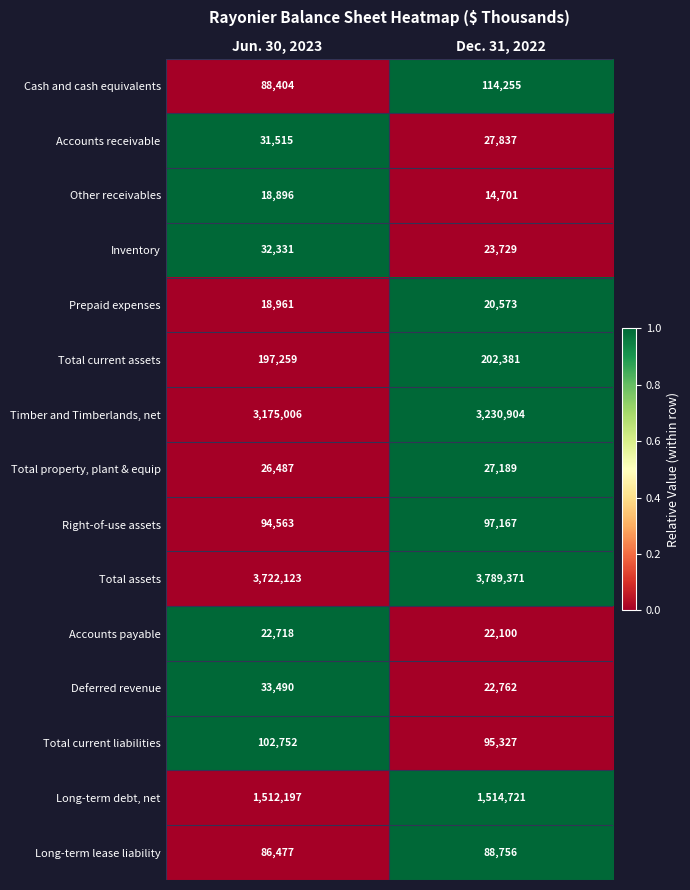

Reading left to right, transcribe all the data shown in this chart.

Cash and cash equivalents: Jun. 30, 2023=88404	Dec. 31, 2022=114255
Accounts receivable: Jun. 30, 2023=31515	Dec. 31, 2022=27837
Other receivables: Jun. 30, 2023=18896	Dec. 31, 2022=14701
Inventory: Jun. 30, 2023=32331	Dec. 31, 2022=23729
Prepaid expenses: Jun. 30, 2023=18961	Dec. 31, 2022=20573
Total current assets: Jun. 30, 2023=197259	Dec. 31, 2022=202381
Timber and Timberlands, net: Jun. 30, 2023=3175006	Dec. 31, 2022=3230904
Total property, plant & equip: Jun. 30, 2023=26487	Dec. 31, 2022=27189
Right-of-use assets: Jun. 30, 2023=94563	Dec. 31, 2022=97167
Total assets: Jun. 30, 2023=3722123	Dec. 31, 2022=3789371
Accounts payable: Jun. 30, 2023=22718	Dec. 31, 2022=22100
Deferred revenue: Jun. 30, 2023=33490	Dec. 31, 2022=22762
Total current liabilities: Jun. 30, 2023=102752	Dec. 31, 2022=95327
Long-term debt, net: Jun. 30, 2023=1512197	Dec. 31, 2022=1514721
Long-term lease liability: Jun. 30, 2023=86477	Dec. 31, 2022=88756